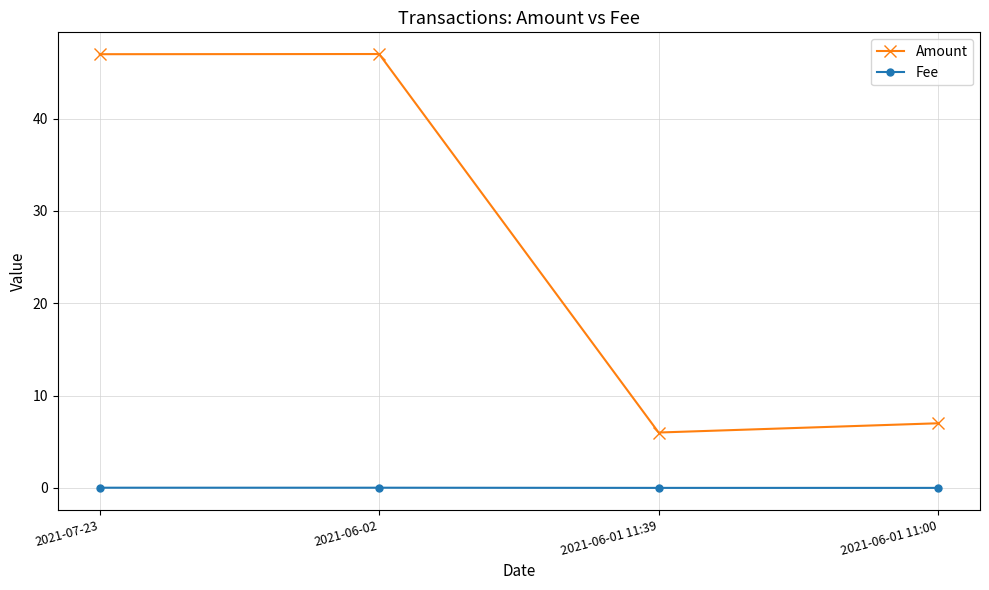

Which series has the widest spread of values?

Amount